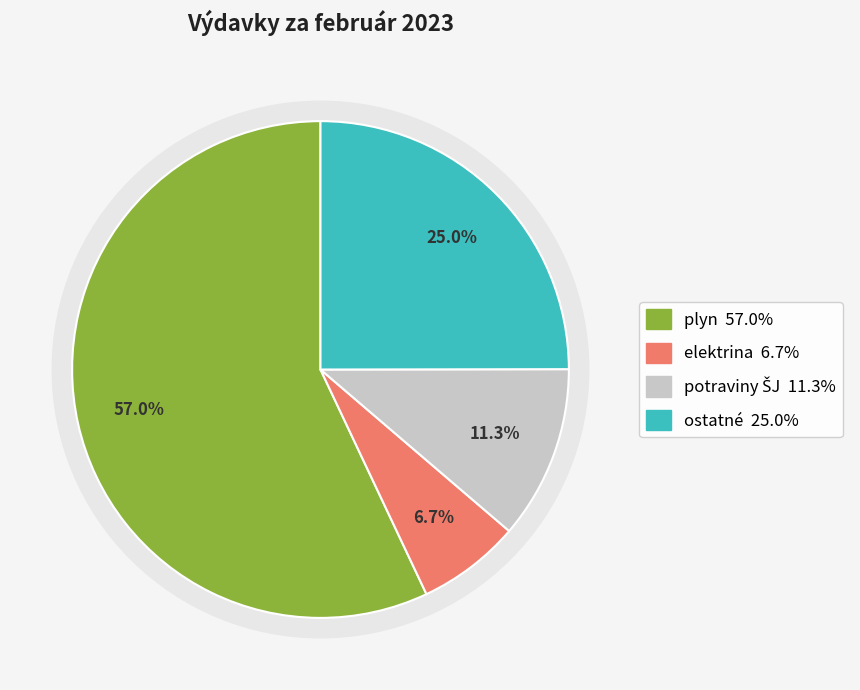

Which category accounts for the majority?

plyn